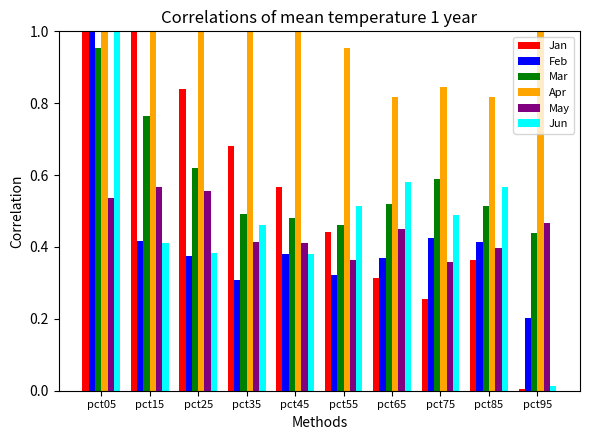

At how many categories does at least one series exceed 1?

5